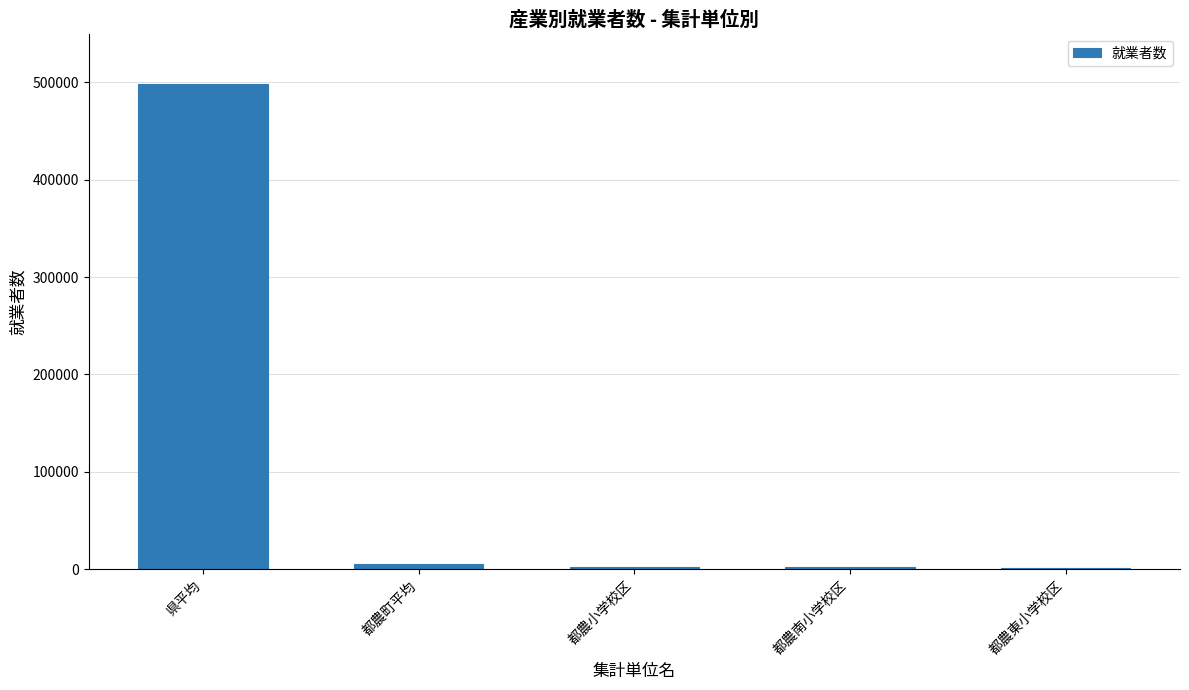

Which label corresponds to the largest value in the chart?

県平均